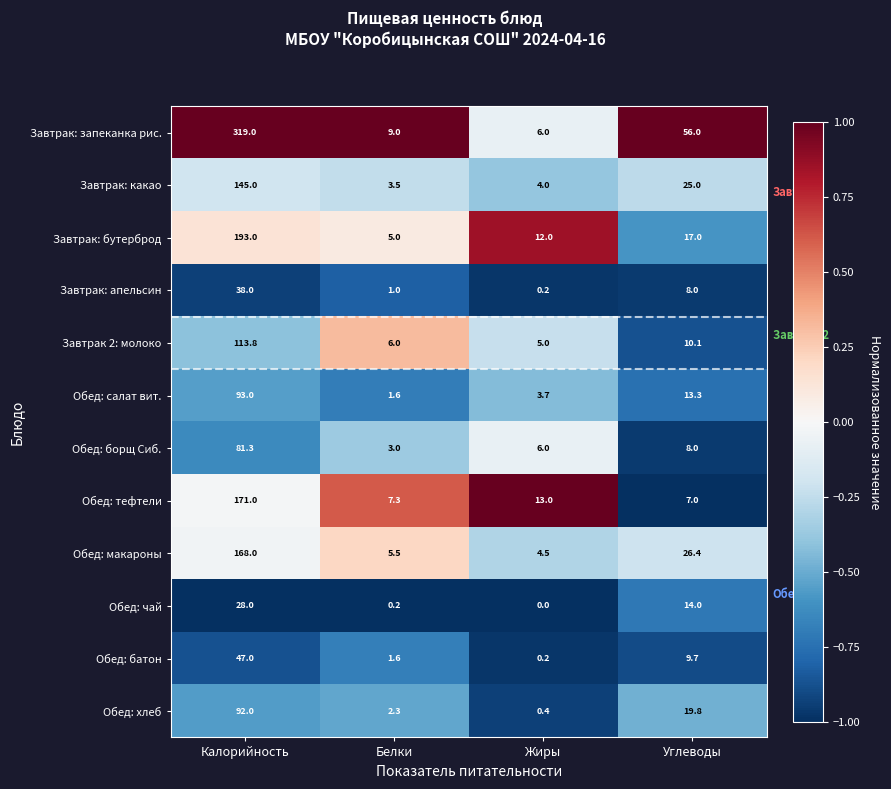

What is the smallest value displayed?

0.0